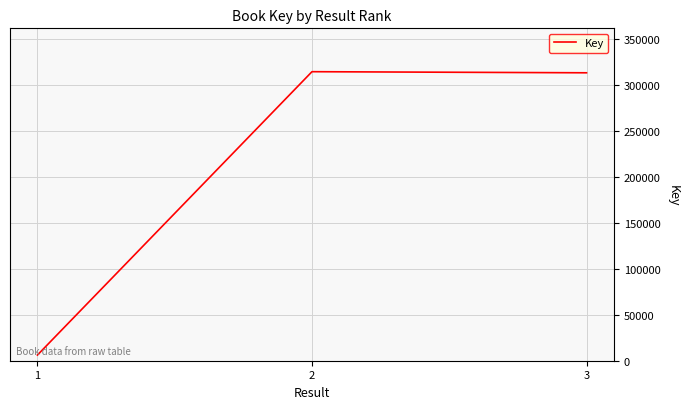

The chart shows a value of 168180 at 2. True or false?

False